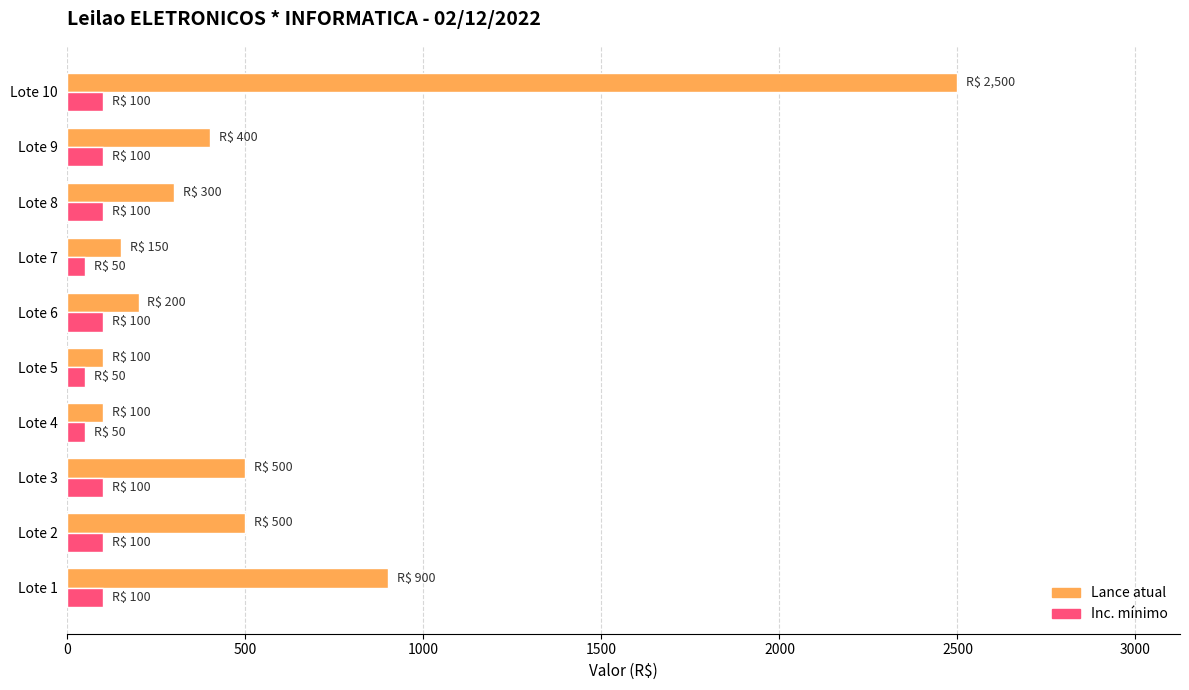

What is the difference between the maximum and second lowest values in the Lance atual series?

2400